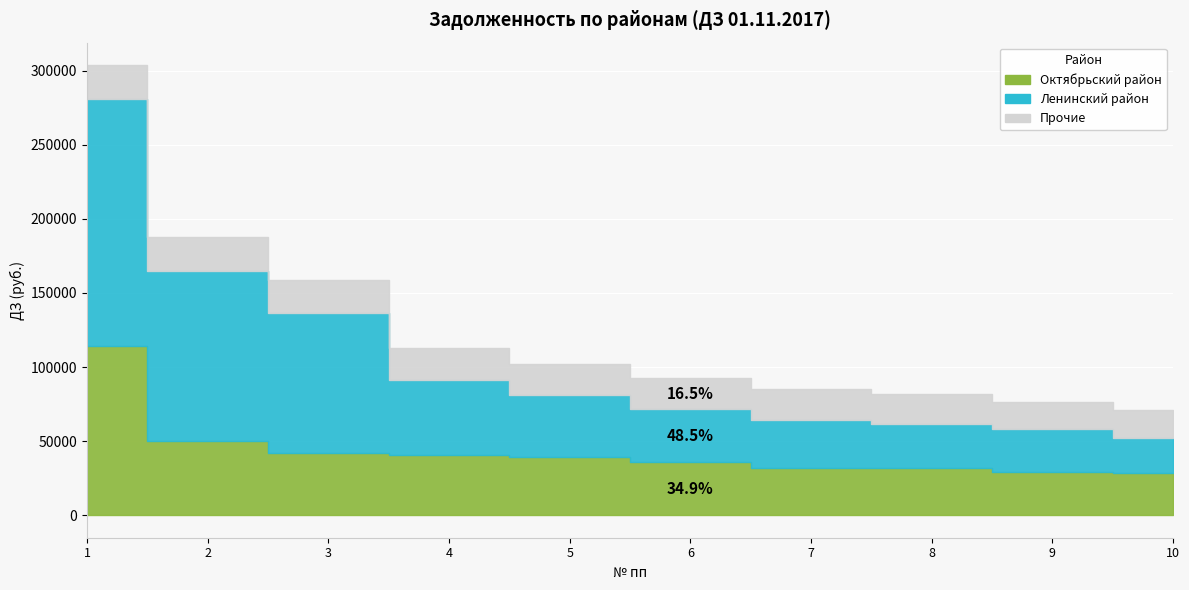

What is the value of the Октябрьский район point at the 1st from the left?

114290.5